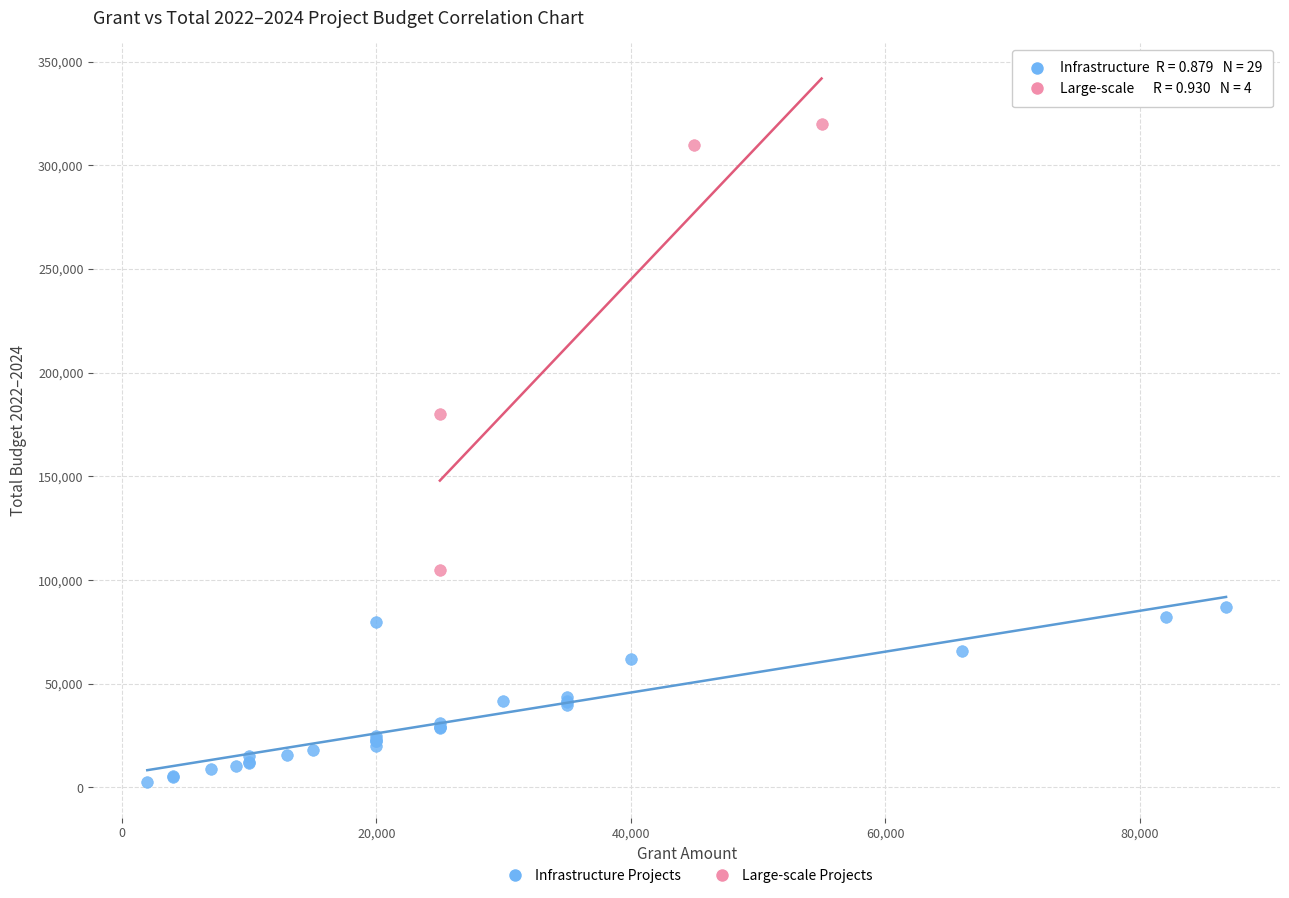

Which series has the largest Y range (max minus min)?

Large-scale Projects